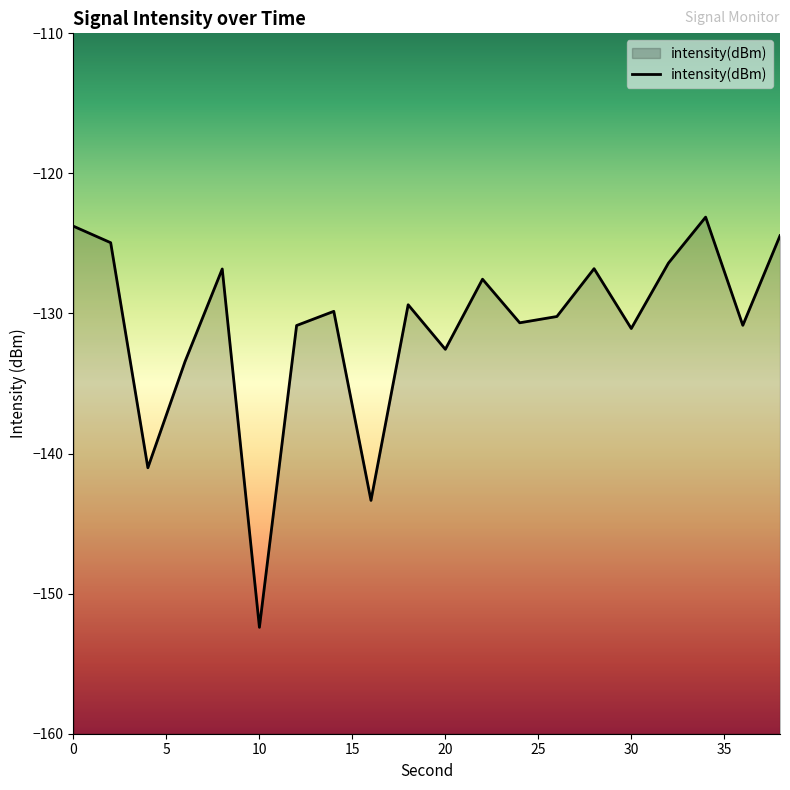

Count the number of data series in this chart.

1